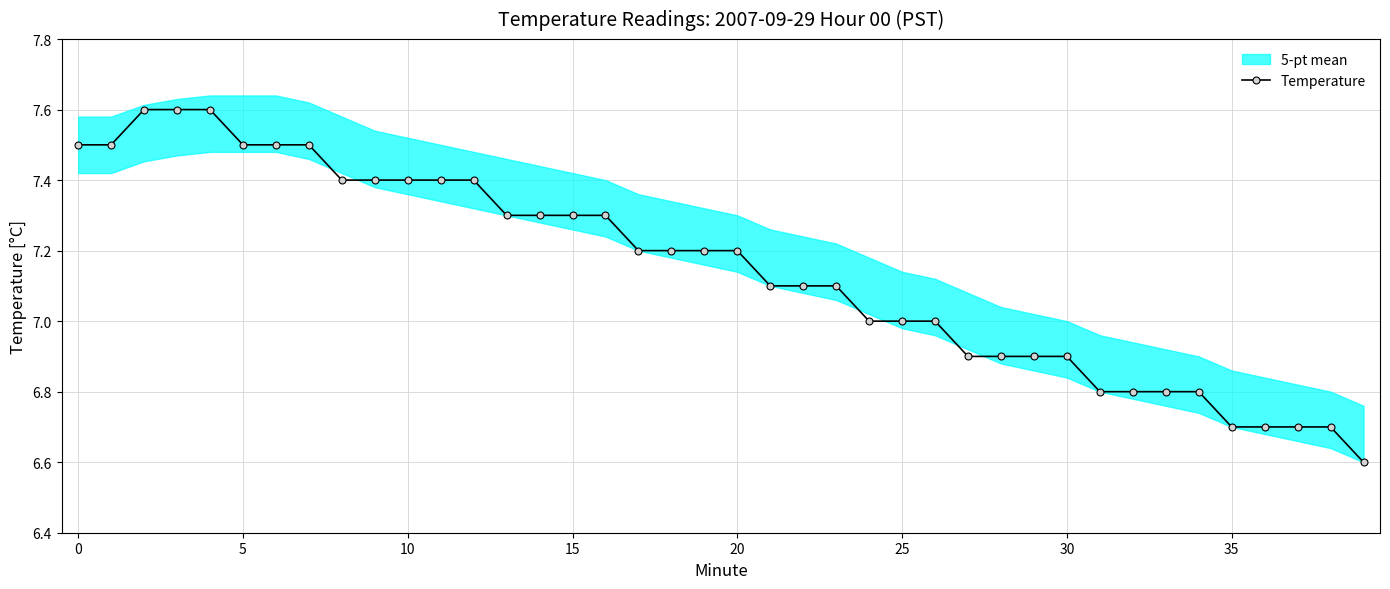

What is the difference between the maximum and minimum values?

1.0